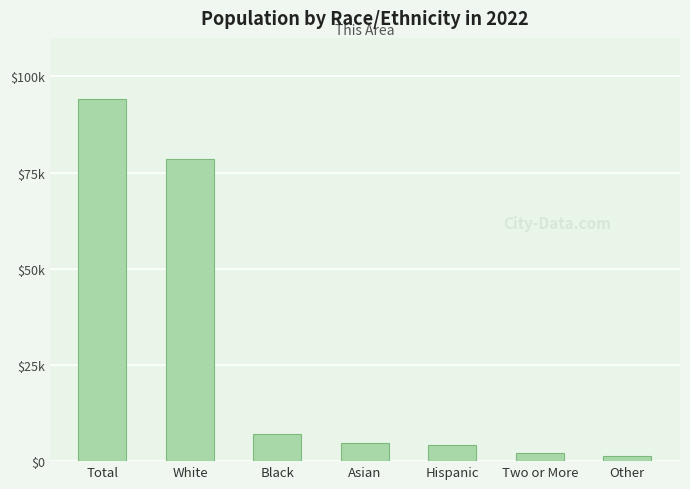

What is the difference between the maximum and minimum values?

92809